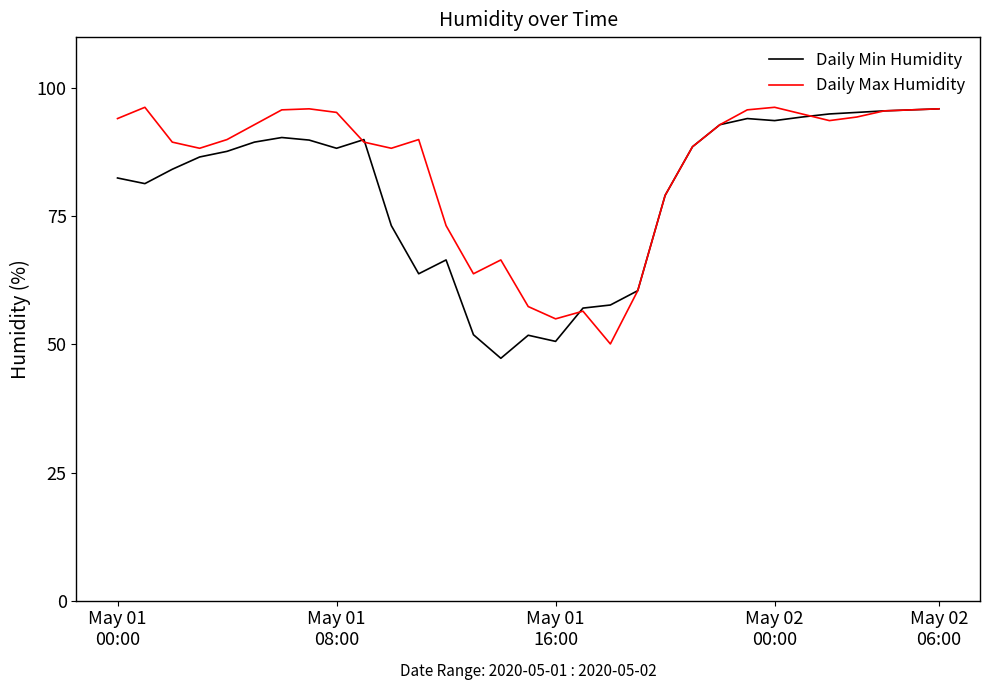

Count the number of data series in this chart.

2